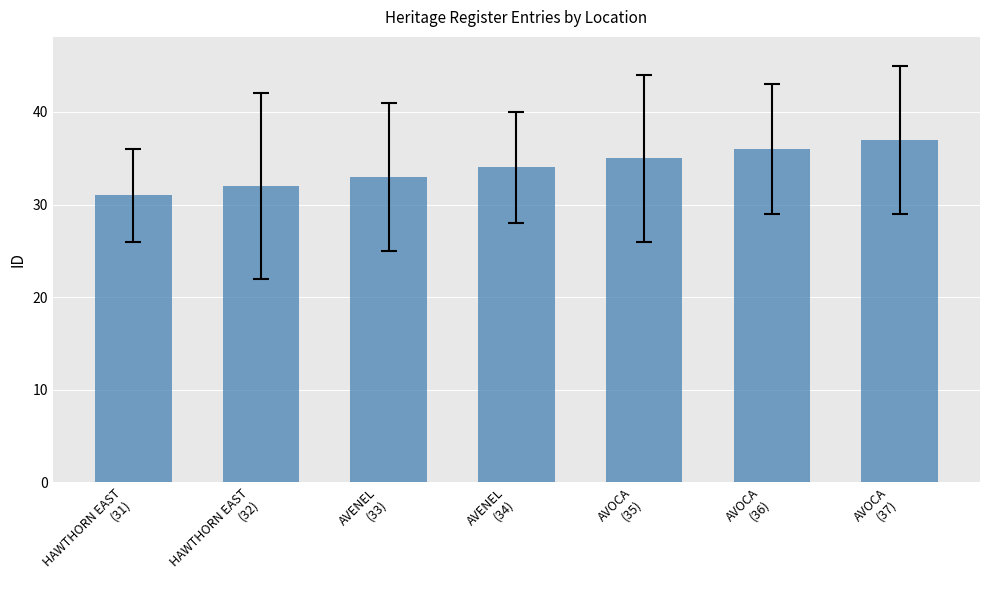

Reading left to right, transcribe all the data shown in this chart.

31	32	33	34	35	36	37